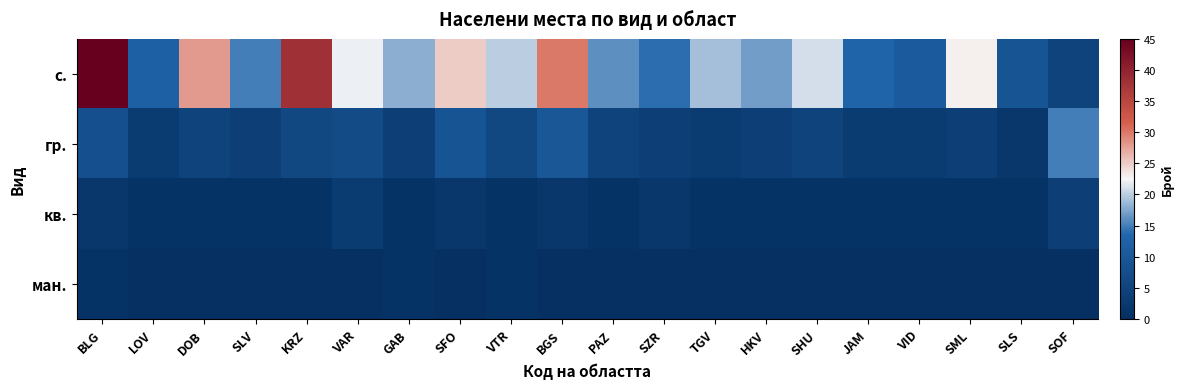

Reading left to right, transcribe all the data shown in this chart.

с.: BLG=45	LOV=12	DOB=28	SLV=15	KRZ=38	VAR=22	GAB=18	SFO=25	VTR=20	BGS=30	PAZ=16	SZR=14	TGV=19	HKV=17	SHU=21	JAM=13	VID=11	SML=23	SLS=9	SOF=5
гр.: BLG=8	LOV=3	DOB=5	SLV=4	KRZ=6	VAR=7	GAB=4	SFO=9	VTR=6	BGS=10	PAZ=5	SZR=4	TGV=3	HKV=4	SHU=5	JAM=3	VID=3	SML=4	SLS=2	SOF=15
кв.: BLG=2	LOV=1	DOB=1	SLV=1	KRZ=1	VAR=3	GAB=1	SFO=2	VTR=1	BGS=2	PAZ=1	SZR=2	TGV=1	HKV=1	SHU=1	JAM=1	VID=1	SML=1	SLS=1	SOF=4
ман.: BLG=1	LOV=0	DOB=0	SLV=0	KRZ=0	VAR=0	GAB=1	SFO=0	VTR=1	BGS=0	PAZ=0	SZR=0	TGV=0	HKV=0	SHU=0	JAM=0	VID=0	SML=0	SLS=0	SOF=0